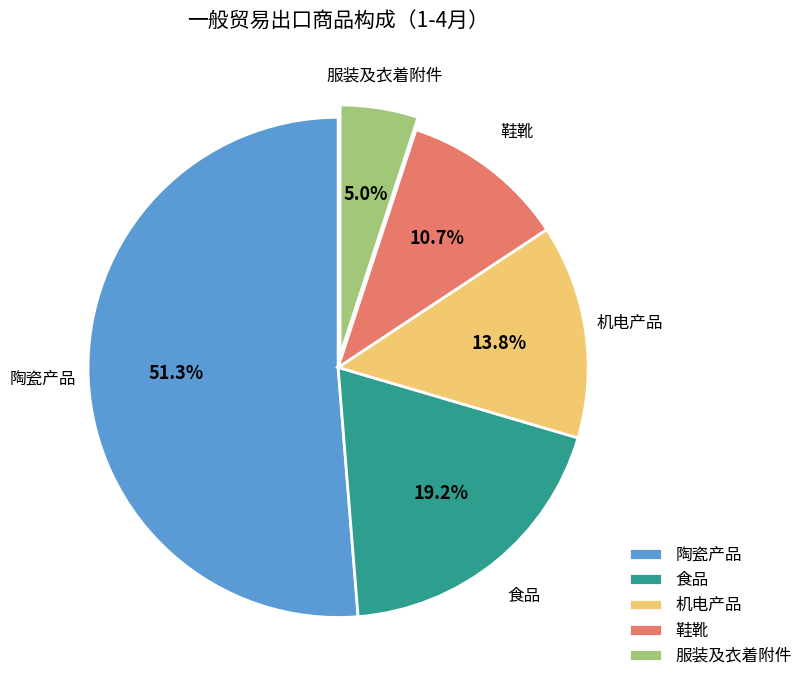

Combined, do 机电产品 and 食品 account for over 50%?

No